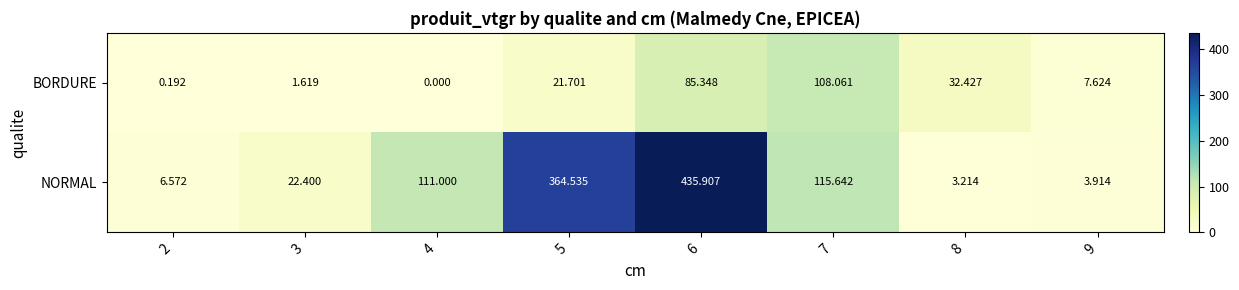

Between 2 and 7, which series saw the biggest shift?

NORMAL